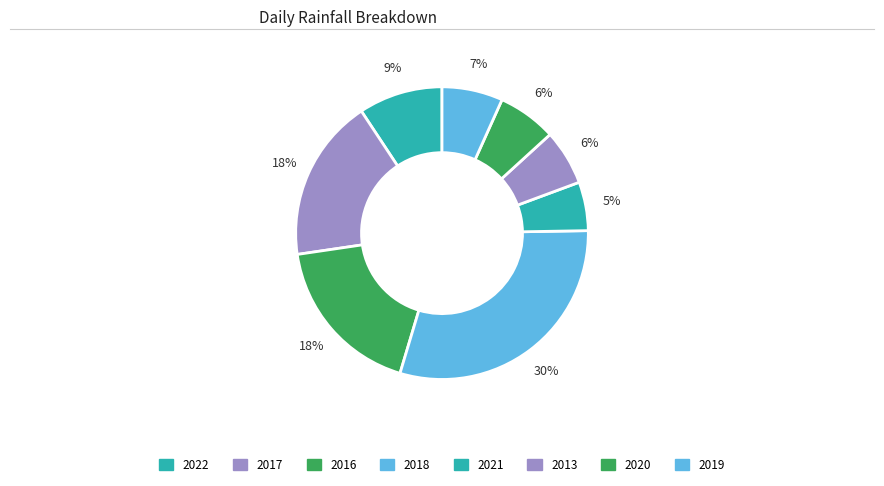

How many slices are in this pie chart?

8